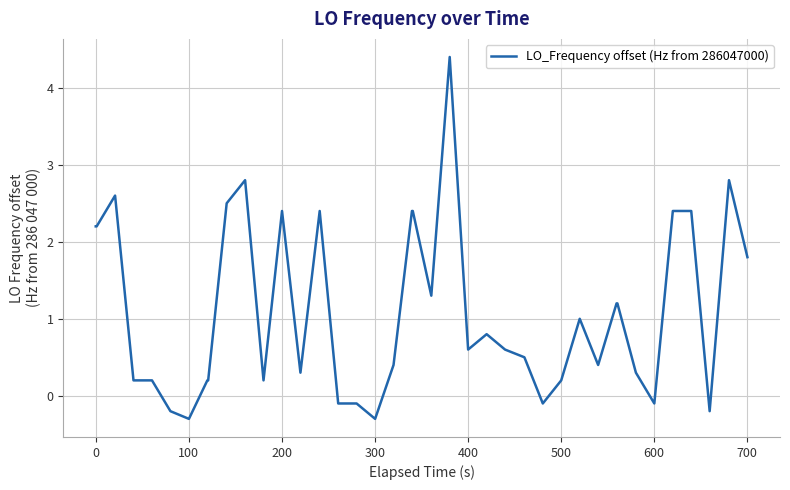

What is the smallest value displayed?

-0.3